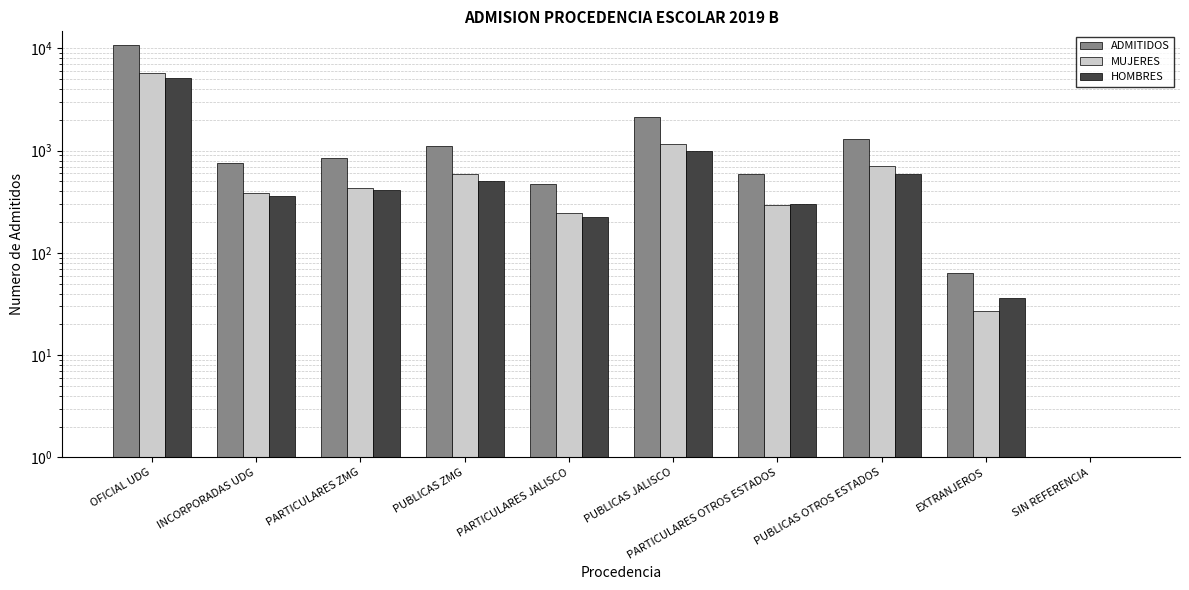

True or false: MUJERES has a value of 594 at PUBLICAS ZMG.

True